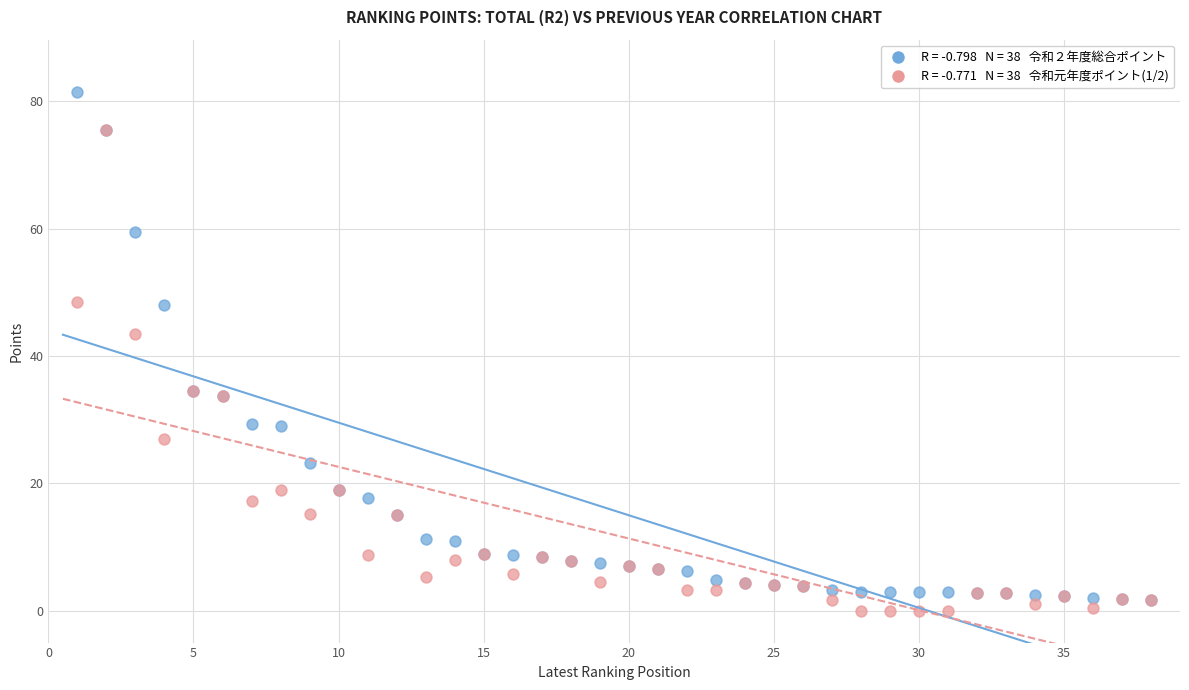

Across all series, what Y value is closest to 40?

43.5